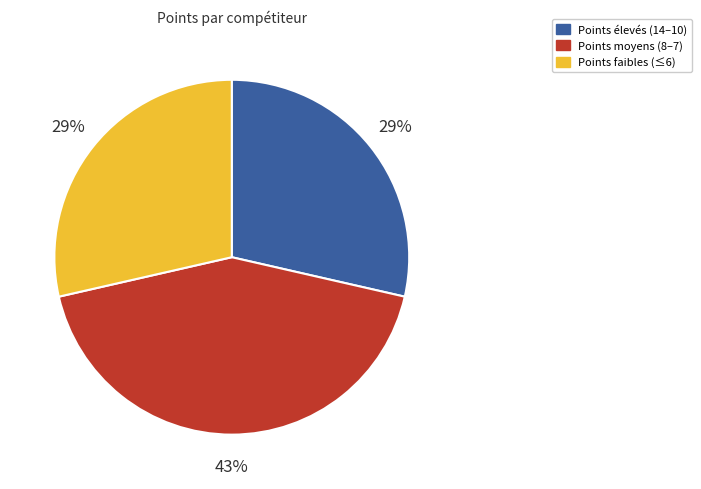

Is it true that Points moyens (8–7) is 43% of the pie?

True